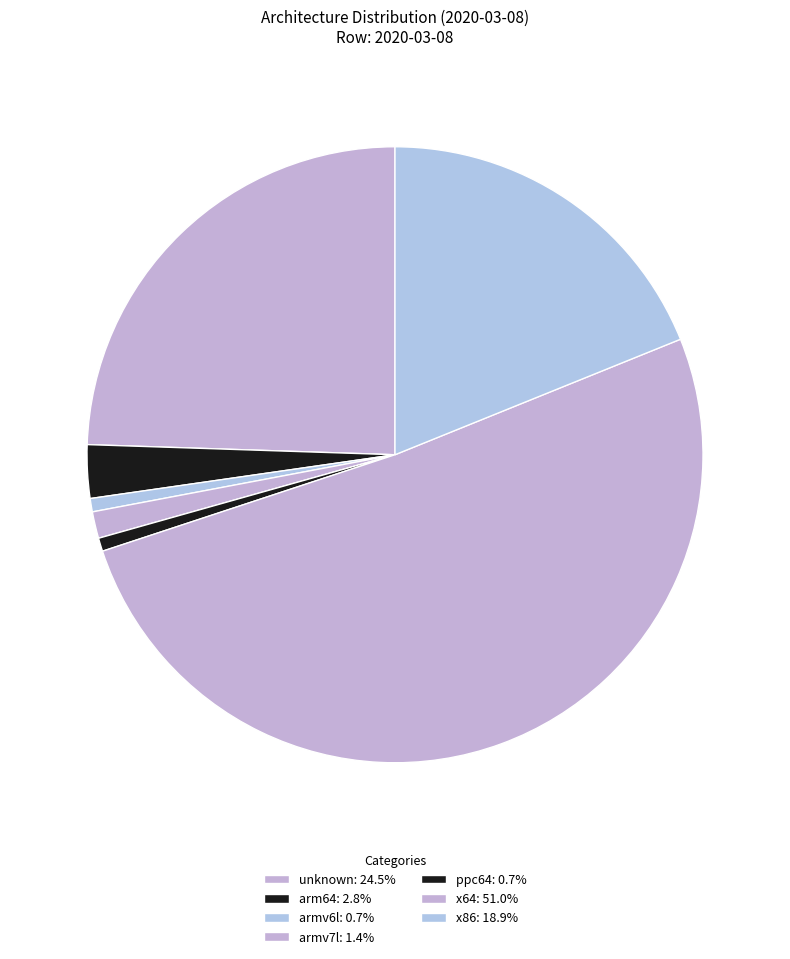

What is the ratio of the value at x64 to the value at arm64?

18.2